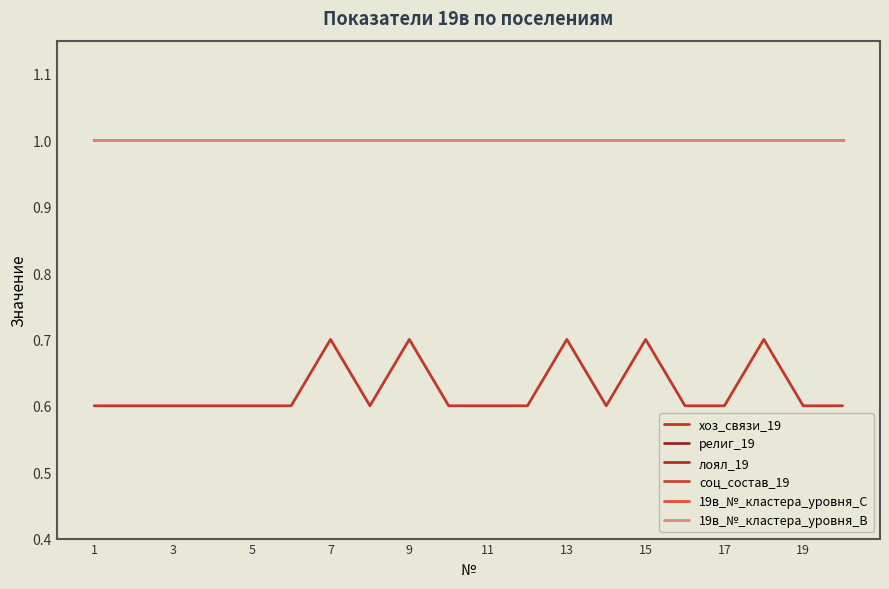

What is the value of the 19в_№_кластера_уровня_В point at the 3rd from the left?

1.0